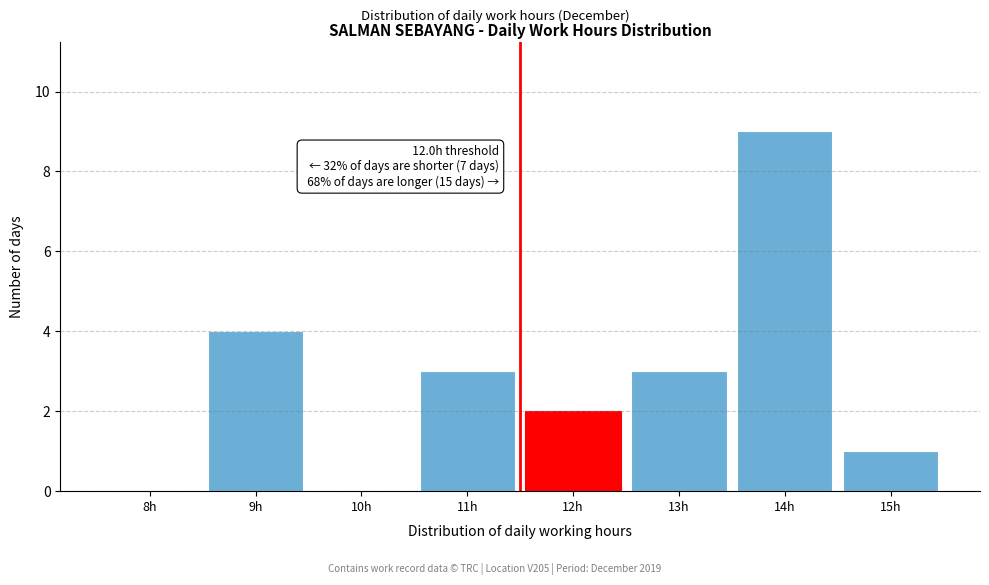

Reading left to right, list all the values displayed in this chart.

8h=0	9h=4	10h=0	11h=3	12h=2	13h=3	14h=9	15h=1